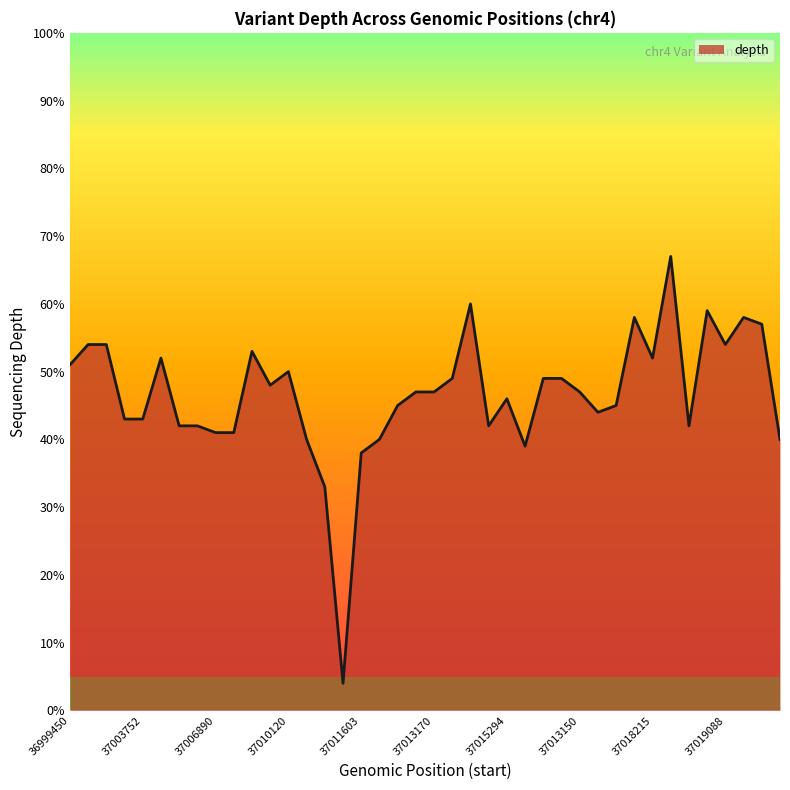

What is the maximum value shown in the chart?

67.0